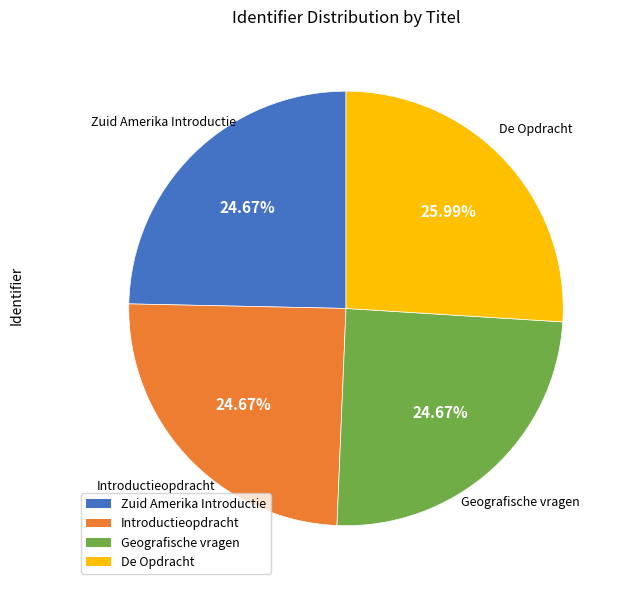

Which slice is the largest?

De Opdracht